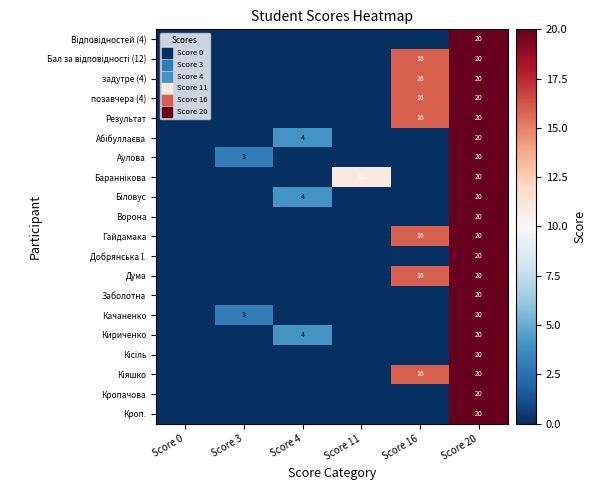

The Кириченко series shows 20 at Score 20. True or false?

True